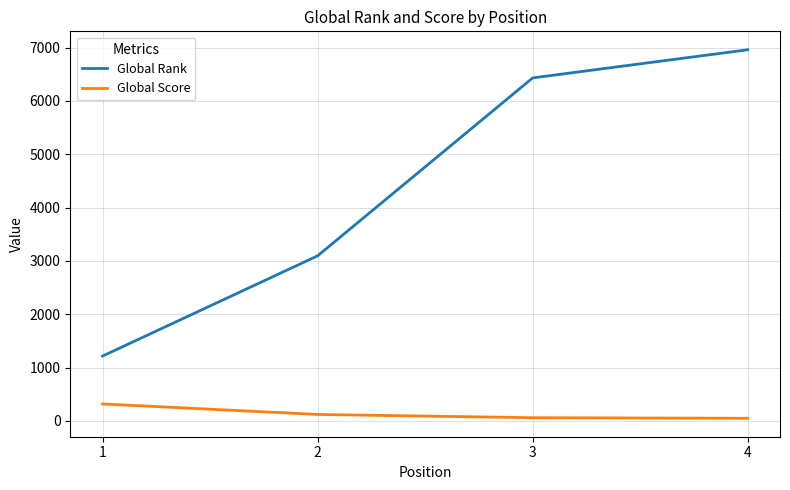

What is the maximum value for Global Score?

317